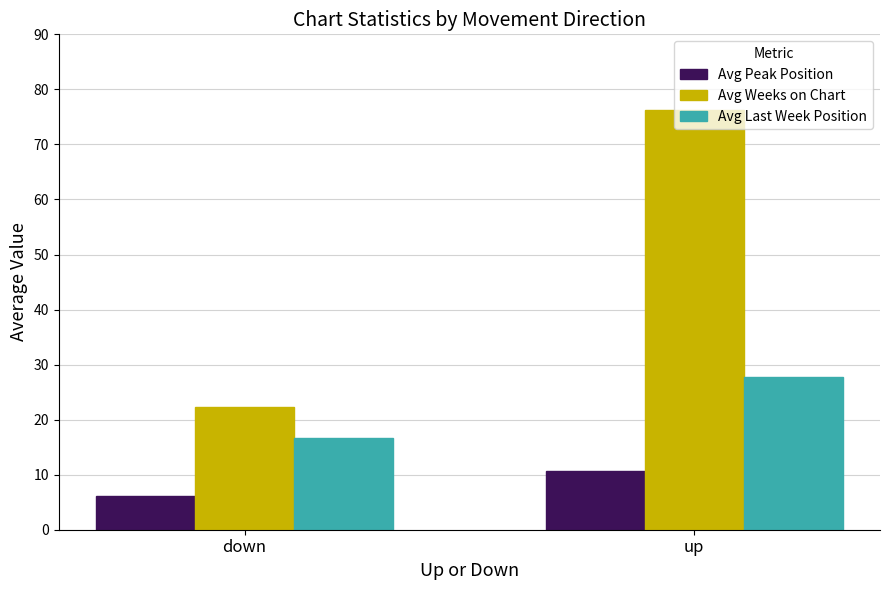

List the labels in order of Avg Weeks on Chart value, smallest first.

down, up